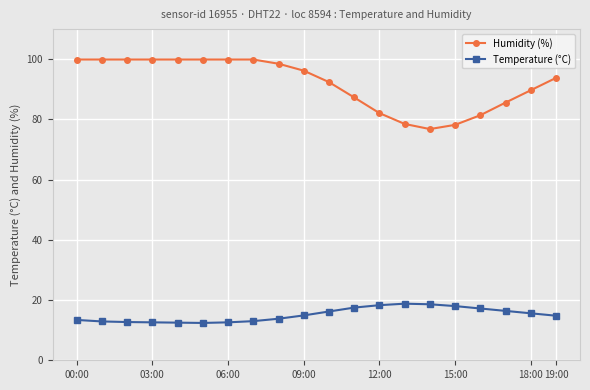

True or false: Temperature (°C) and Humidity (%) cross at least once.

False